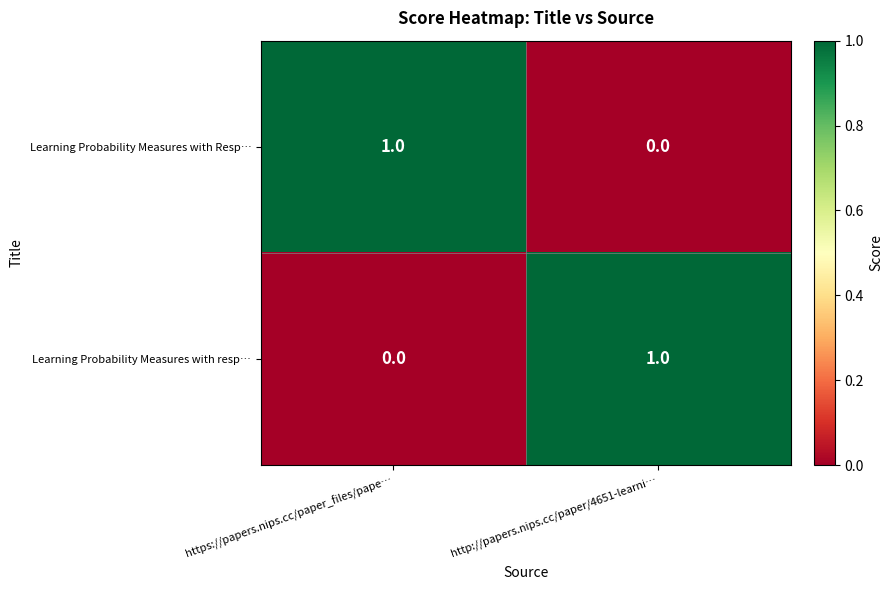

Rank the series at https://papers.nips.cc/paper_files/pape… from lowest to highest value.

Learning Probability Measures with resp…, Learning Probability Measures with Resp…